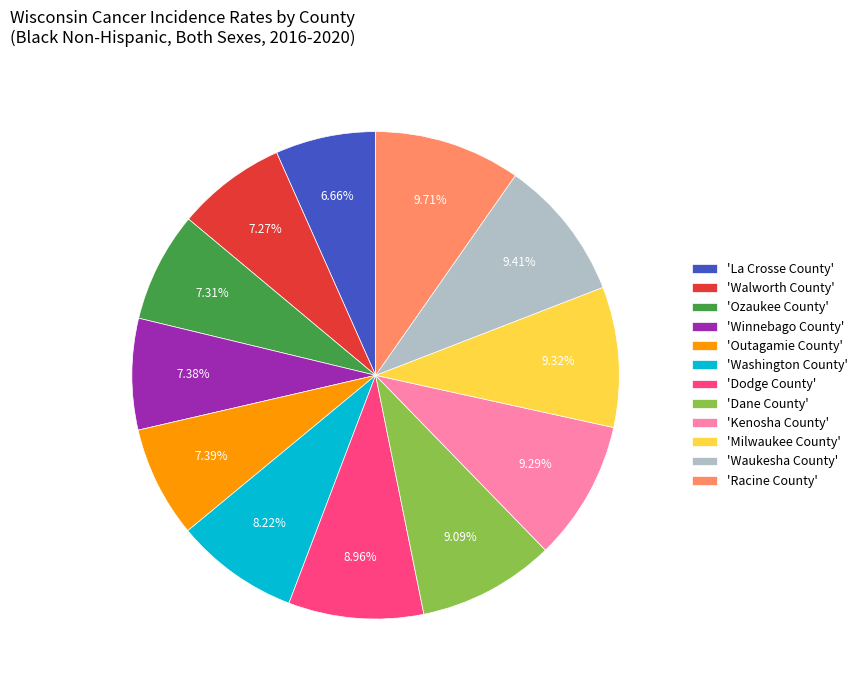

What is the smallest slice in the pie chart?

'La Crosse County'